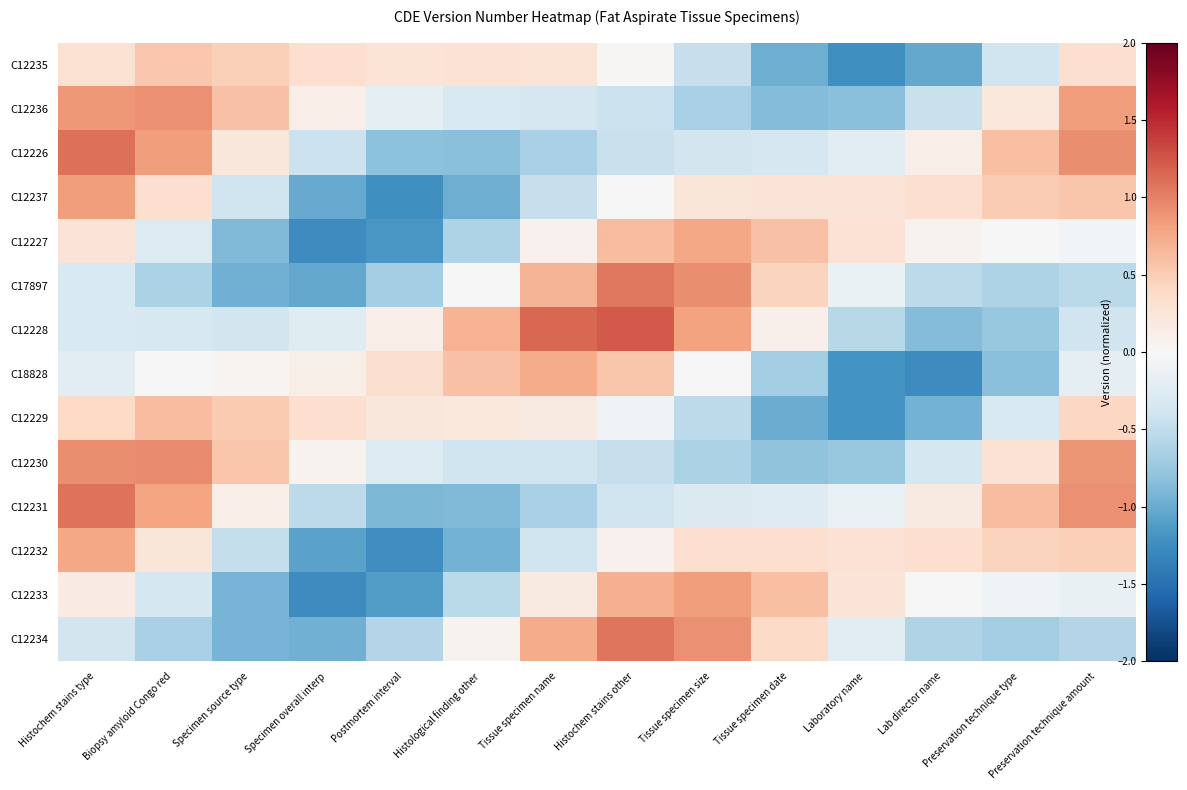

Reading left to right, list all the values displayed in this chart.

C12235: Histochem stains type=0.3	Biopsy amyloid Congo red=0.5	Specimen source type=0.5	Specimen overall interp=0.3	Postmortem interval=0.3	Histological finding other=0.3	Tissue specimen name=0.3	Histochem stains other=0.0	Tissue specimen size=-0.5	Tissue specimen date=-1.0	Laboratory name=-1.2	Lab director name=-1.0	Preservation technique type=-0.4	Preservation technique amount=0.3
C12236: Histochem stains type=0.9	Biopsy amyloid Congo red=0.9	Specimen source type=0.6	Specimen overall interp=0.1	Postmortem interval=-0.2	Histological finding other=-0.3	Tissue specimen name=-0.3	Histochem stains other=-0.4	Tissue specimen size=-0.7	Tissue specimen date=-0.9	Laboratory name=-0.8	Lab director name=-0.4	Preservation technique type=0.2	Preservation technique amount=0.8
C12226: Histochem stains type=1.1	Biopsy amyloid Congo red=0.8	Specimen source type=0.2	Specimen overall interp=-0.4	Postmortem interval=-0.8	Histological finding other=-0.8	Tissue specimen name=-0.6	Histochem stains other=-0.4	Tissue specimen size=-0.4	Tissue specimen date=-0.3	Laboratory name=-0.2	Lab director name=0.1	Preservation technique type=0.6	Preservation technique amount=0.9
C12237: Histochem stains type=0.8	Biopsy amyloid Congo red=0.3	Specimen source type=-0.4	Specimen overall interp=-1.0	Postmortem interval=-1.2	Histological finding other=-1.0	Tissue specimen name=-0.5	Histochem stains other=0.0	Tissue specimen size=0.2	Tissue specimen date=0.3	Laboratory name=0.3	Lab director name=0.3	Preservation technique type=0.5	Preservation technique amount=0.6
C12227: Histochem stains type=0.3	Biopsy amyloid Congo red=-0.3	Specimen source type=-0.9	Specimen overall interp=-1.3	Postmortem interval=-1.2	Histological finding other=-0.6	Tissue specimen name=0.1	Histochem stains other=0.6	Tissue specimen size=0.8	Tissue specimen date=0.6	Laboratory name=0.3	Lab director name=0.1	Preservation technique type=0.0	Preservation technique amount=-0.1
C17897: Histochem stains type=-0.3	Biopsy amyloid Congo red=-0.6	Specimen source type=-1.0	Specimen overall interp=-1.0	Postmortem interval=-0.7	Histological finding other=-0.0	Tissue specimen name=0.7	Histochem stains other=1.1	Tissue specimen size=0.9	Tissue specimen date=0.4	Laboratory name=-0.1	Lab director name=-0.5	Preservation technique type=-0.6	Preservation technique amount=-0.5
C12228: Histochem stains type=-0.3	Biopsy amyloid Congo red=-0.3	Specimen source type=-0.4	Specimen overall interp=-0.2	Postmortem interval=0.1	Histological finding other=0.7	Tissue specimen name=1.2	Histochem stains other=1.2	Tissue specimen size=0.8	Tissue specimen date=0.1	Laboratory name=-0.6	Lab director name=-0.9	Preservation technique type=-0.8	Preservation technique amount=-0.4
C18828: Histochem stains type=-0.2	Biopsy amyloid Congo red=0.0	Specimen source type=0.1	Specimen overall interp=0.1	Postmortem interval=0.3	Histological finding other=0.6	Tissue specimen name=0.7	Histochem stains other=0.6	Tissue specimen size=0.0	Tissue specimen date=-0.7	Laboratory name=-1.2	Lab director name=-1.3	Preservation technique type=-0.8	Preservation technique amount=-0.2
C12229: Histochem stains type=0.4	Biopsy amyloid Congo red=0.6	Specimen source type=0.5	Specimen overall interp=0.3	Postmortem interval=0.2	Histological finding other=0.2	Tissue specimen name=0.2	Histochem stains other=-0.1	Tissue specimen size=-0.5	Tissue specimen date=-1.0	Laboratory name=-1.2	Lab director name=-1.0	Preservation technique type=-0.3	Preservation technique amount=0.4
C12230: Histochem stains type=0.9	Biopsy amyloid Congo red=0.9	Specimen source type=0.6	Specimen overall interp=0.1	Postmortem interval=-0.3	Histological finding other=-0.4	Tissue specimen name=-0.4	Histochem stains other=-0.5	Tissue specimen size=-0.6	Tissue specimen date=-0.8	Laboratory name=-0.8	Lab director name=-0.3	Preservation technique type=0.3	Preservation technique amount=0.9
C12231: Histochem stains type=1.1	Biopsy amyloid Congo red=0.8	Specimen source type=0.1	Specimen overall interp=-0.5	Postmortem interval=-0.9	Histological finding other=-0.9	Tissue specimen name=-0.6	Histochem stains other=-0.4	Tissue specimen size=-0.3	Tissue specimen date=-0.3	Laboratory name=-0.1	Lab director name=0.2	Preservation technique type=0.6	Preservation technique amount=0.9
C12232: Histochem stains type=0.8	Biopsy amyloid Congo red=0.2	Specimen source type=-0.5	Specimen overall interp=-1.1	Postmortem interval=-1.2	Histological finding other=-0.9	Tissue specimen name=-0.4	Histochem stains other=0.1	Tissue specimen size=0.3	Tissue specimen date=0.3	Laboratory name=0.3	Lab director name=0.3	Preservation technique type=0.5	Preservation technique amount=0.5
C12233: Histochem stains type=0.2	Biopsy amyloid Congo red=-0.4	Specimen source type=-0.9	Specimen overall interp=-1.3	Postmortem interval=-1.1	Histological finding other=-0.5	Tissue specimen name=0.2	Histochem stains other=0.7	Tissue specimen size=0.8	Tissue specimen date=0.6	Laboratory name=0.3	Lab director name=0.0	Preservation technique type=-0.1	Preservation technique amount=-0.1
C12234: Histochem stains type=-0.4	Biopsy amyloid Congo red=-0.6	Specimen source type=-0.9	Specimen overall interp=-1.0	Postmortem interval=-0.6	Histological finding other=0.1	Tissue specimen name=0.7	Histochem stains other=1.1	Tissue specimen size=0.9	Tissue specimen date=0.4	Laboratory name=-0.2	Lab director name=-0.6	Preservation technique type=-0.7	Preservation technique amount=-0.6